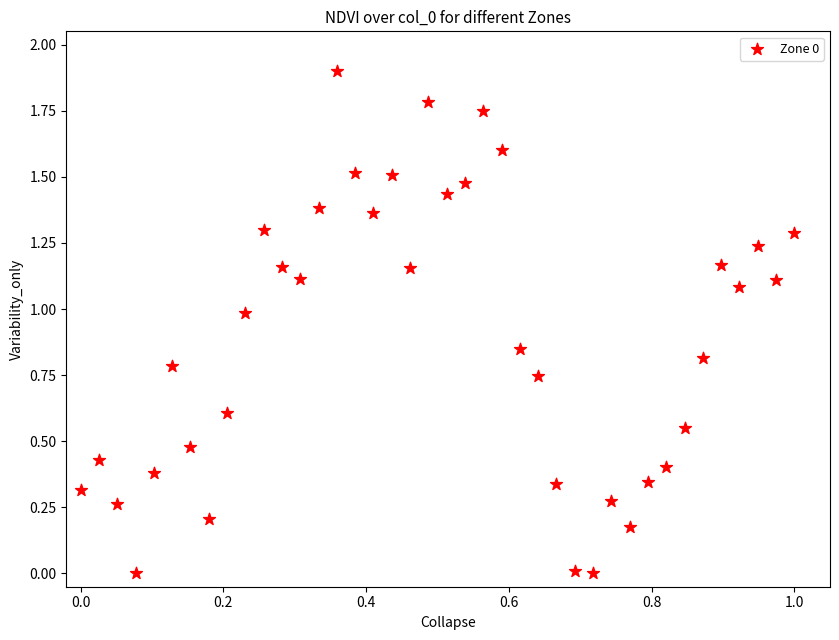

What is the range of Y values (max minus min)?

1.9